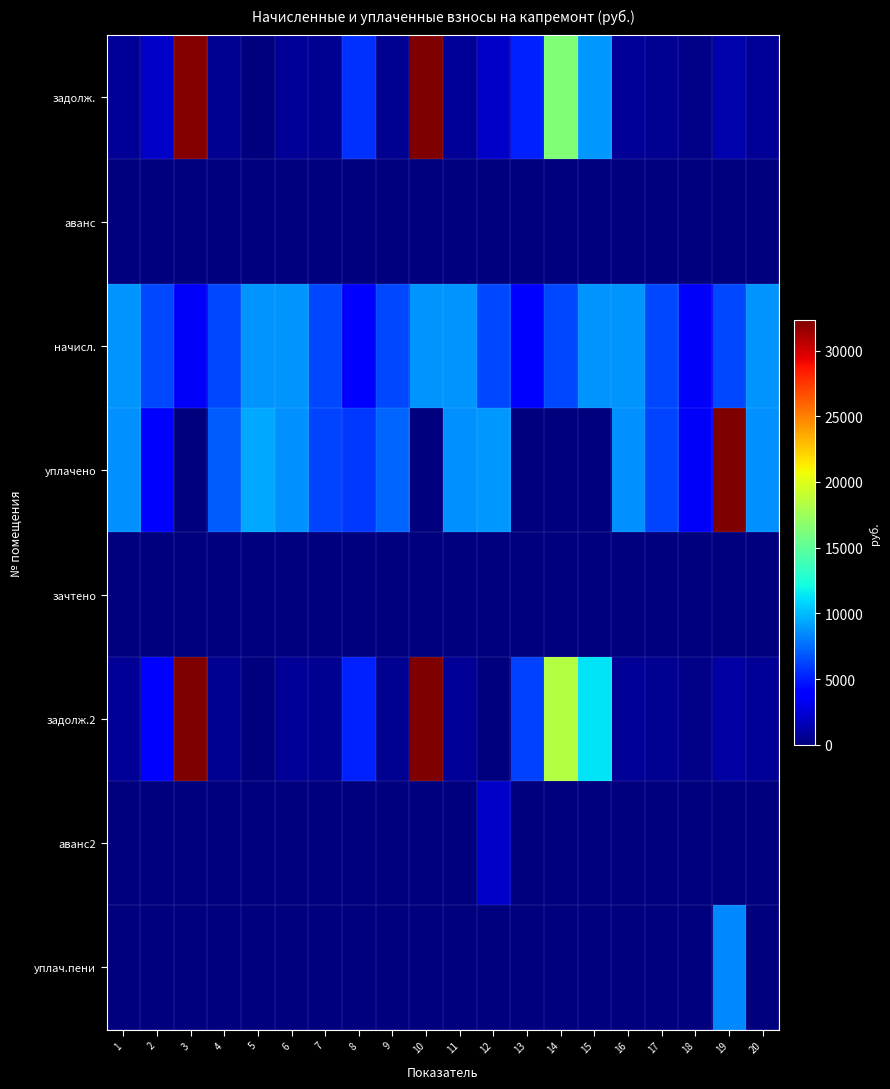

Reading left to right, list all the values displayed in this chart.

задолж.: 1=727.6	2=2143.5	3=32179.8	4=542.9	5=0.0	6=731.3	7=528.6	8=5640.1	9=527.7	10=79582.9	11=729.5	12=2120.0	13=5054.1	14=16327.4	15=8885.4	16=729.5	17=526.8	18=294.2	19=1358.6	20=742.4
аванс: 1=0.0	2=0.0	3=0.0	4=0.0	5=0.0	6=0.0	7=0.0	8=0.0	9=0.0	10=0.0	11=0.0	12=0.0	13=0.0	14=0.0	15=0.0	16=0.0	17=0.0	18=0.0	19=0.0	20=0.0
начисл.: 1=8731.1	2=6399.7	3=3530.5	4=6388.6	5=8809.4	6=8775.8	7=6343.7	8=3541.7	9=6332.5	10=8731.1	11=8753.4	12=6332.5	13=3541.7	14=6377.4	15=8798.3	16=8753.4	17=6321.4	18=3530.5	19=6366.1	20=8775.8
уплачено: 1=8652.4	2=4084.8	3=0.0	4=6964.3	5=9464.2	6=8696.8	7=6286.5	8=5900.0	9=7216.8	10=0.0	11=8674.5	12=8929.4	13=0.0	14=0.0	15=0.0	16=8674.5	17=6264.4	18=3498.7	19=36455.8	20=8696.8
зачтено: 1=0.0	2=0.0	3=0.0	4=0.0	5=0.0	6=0.0	7=0.0	8=0.0	9=0.0	10=0.0	11=0.0	12=0.0	13=0.0	14=0.0	15=0.0	16=0.0	17=0.0	18=0.0	19=0.0	20=0.0
задолж.2: 1=727.6	2=3794.7	3=33741.4	4=544.3	5=0.0	6=731.3	7=528.6	8=5113.6	9=532.0	10=83444.8	11=729.5	12=0.0	13=6069.8	14=18329.1	15=11317.7	16=729.5	17=526.8	18=294.2	19=1061.8	20=731.3
аванс2: 1=0.0	2=0.0	3=0.0	4=0.0	5=0.0	6=0.0	7=0.0	8=0.0	9=0.0	10=0.0	11=0.0	12=2126.2	13=0.0	14=0.0	15=0.0	16=0.0	17=0.0	18=0.0	19=0.0	20=0.0
уплач.пени: 1=0.0	2=55.8	3=0.0	4=53.9	5=0.0	6=0.0	7=0.0	8=0.0	9=86.0	10=0.0	11=0.0	12=53.8	13=0.0	14=0.0	15=0.0	16=0.0	17=0.0	18=0.0	19=8426.2	20=26.6